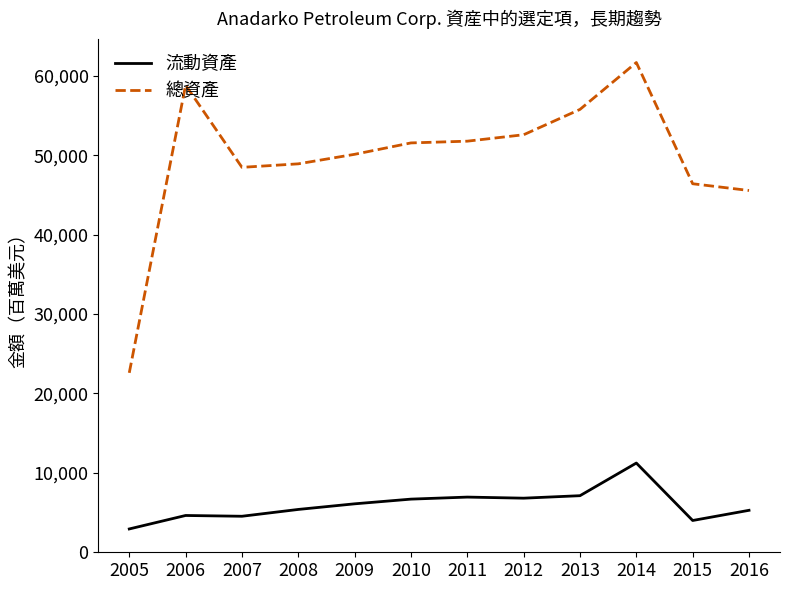

Which series changed the most between 2012 and 2013?

總資產